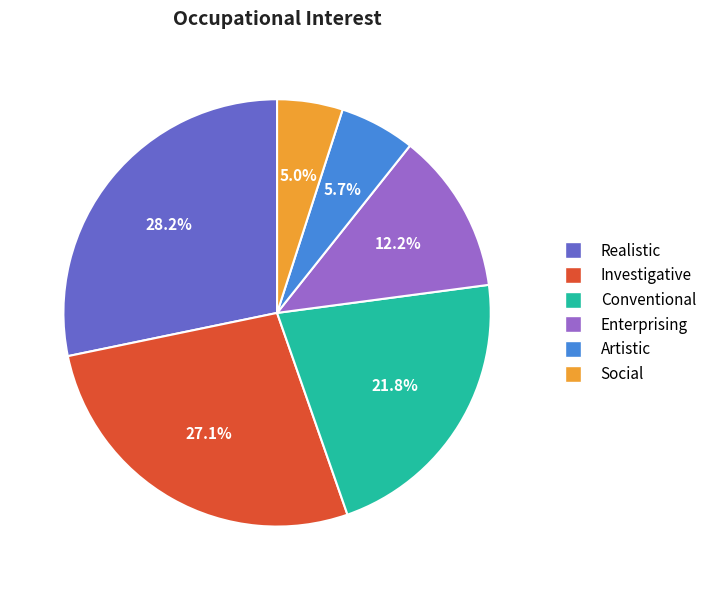

Is there any slice that represents more than half of the pie?

No